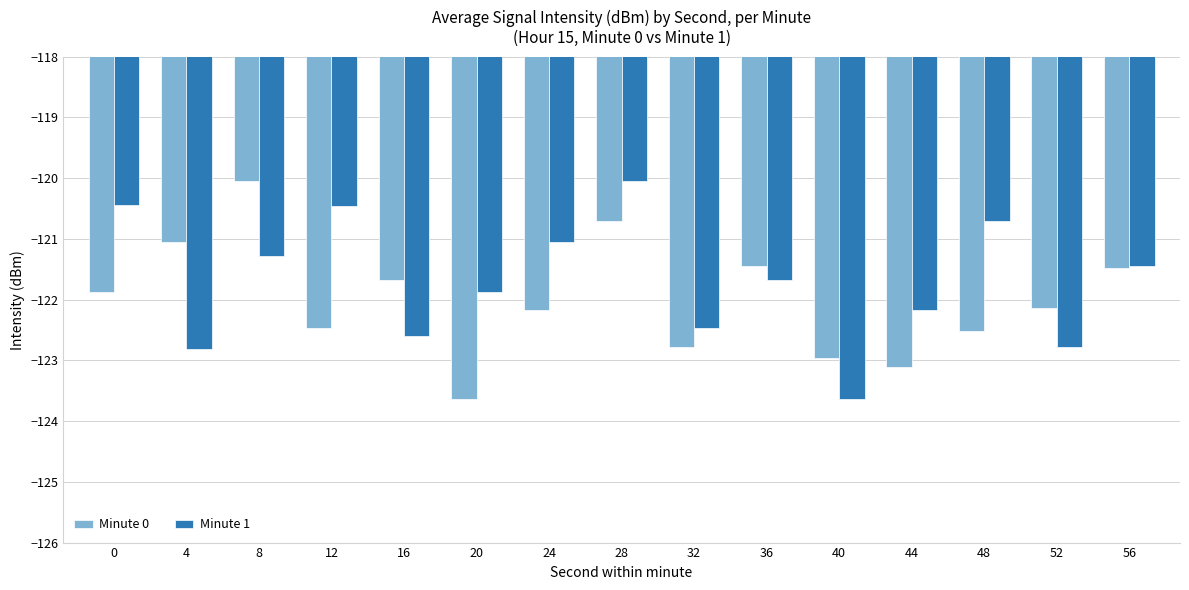

Which series changed the most between 8 and 32?

Minute 0